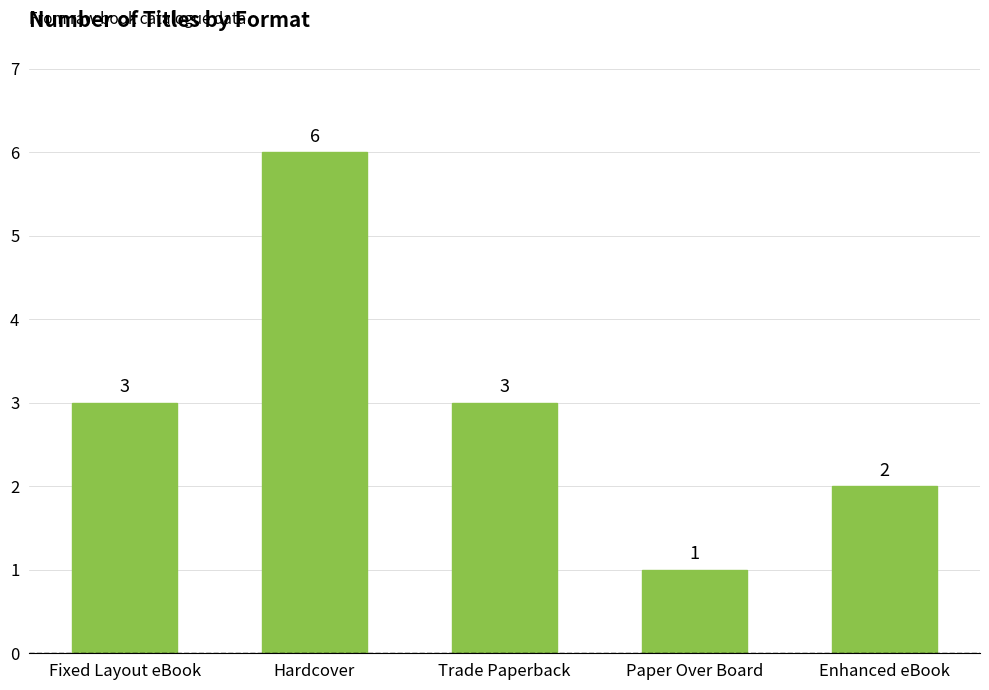

What is the ratio of the value at Paper Over Board to the value at Hardcover?

0.2